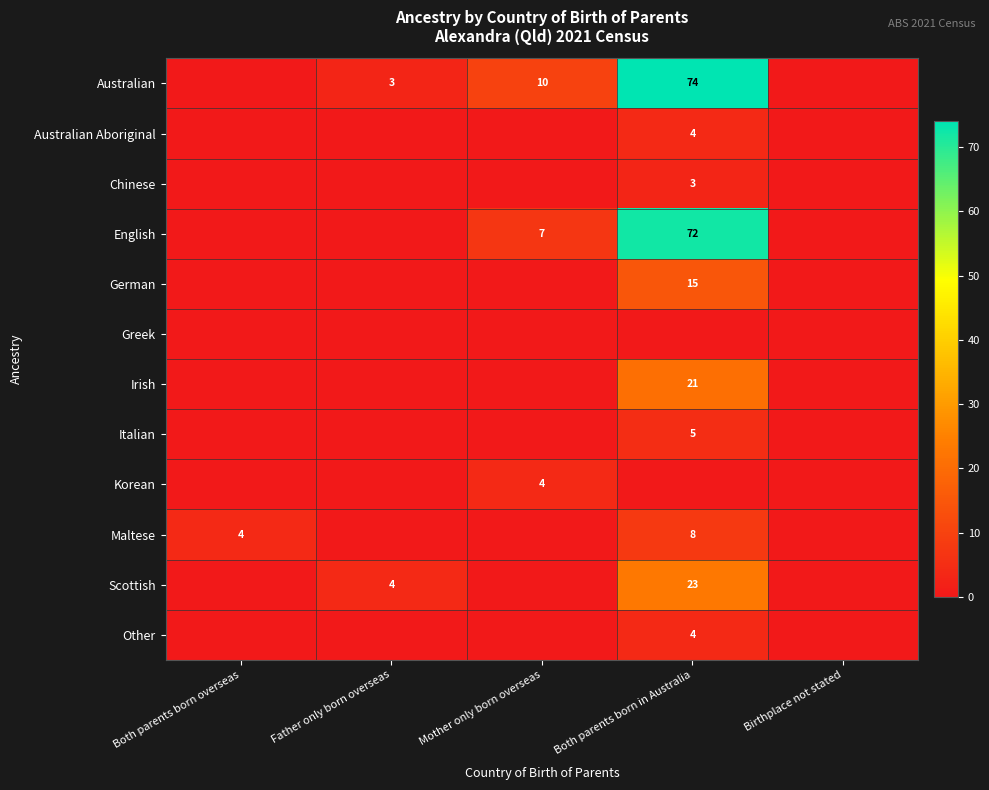

What is the difference between the Maltese values at Both parents born in Australia and Both parents born overseas?

4